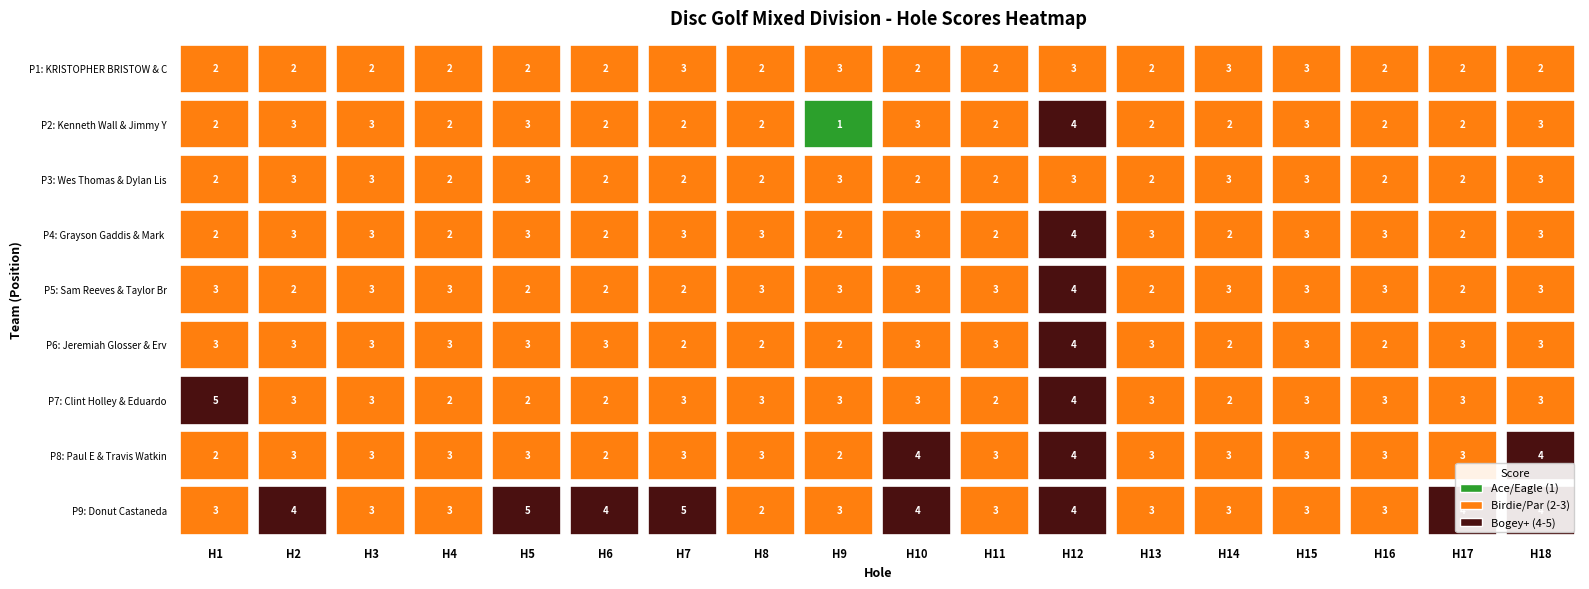

What is the average value of the Sam Reeves & Taylor Brown series?

3